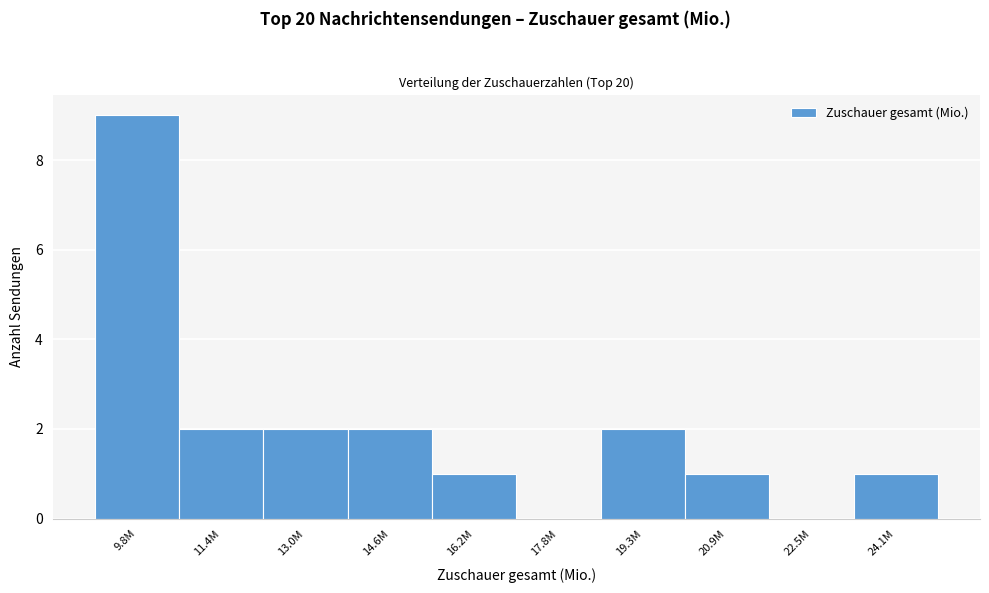

Reading left to right, transcribe all the data shown in this chart.

9.8M=9	11.4M=2	13.0M=2	14.6M=2	16.2M=1	17.8M=0	19.3M=2	20.9M=1	22.5M=0	24.1M=1